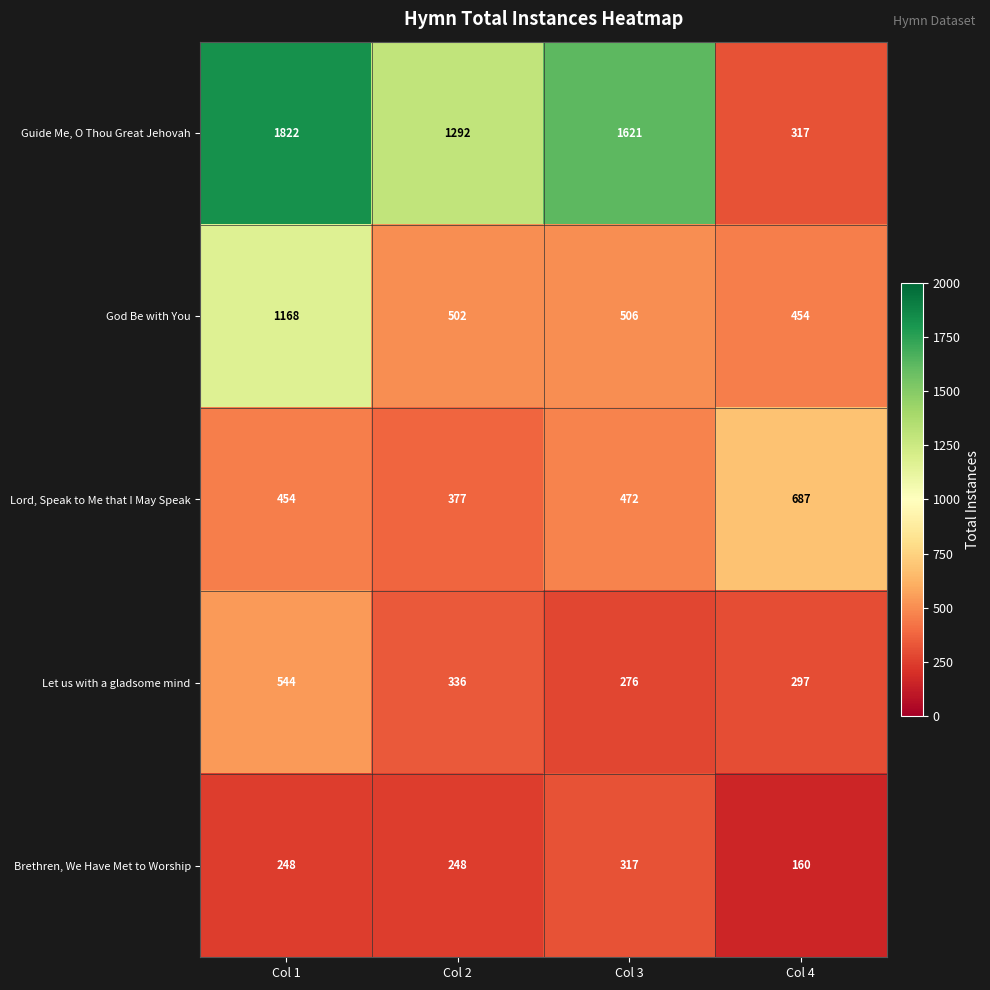

What is the minimum value for God Be with You?

454